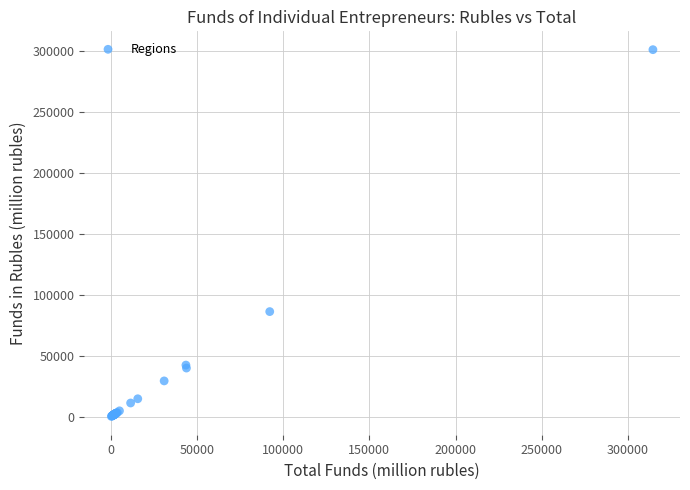

What Y value in the scatter plot is closest to 150849?

86334